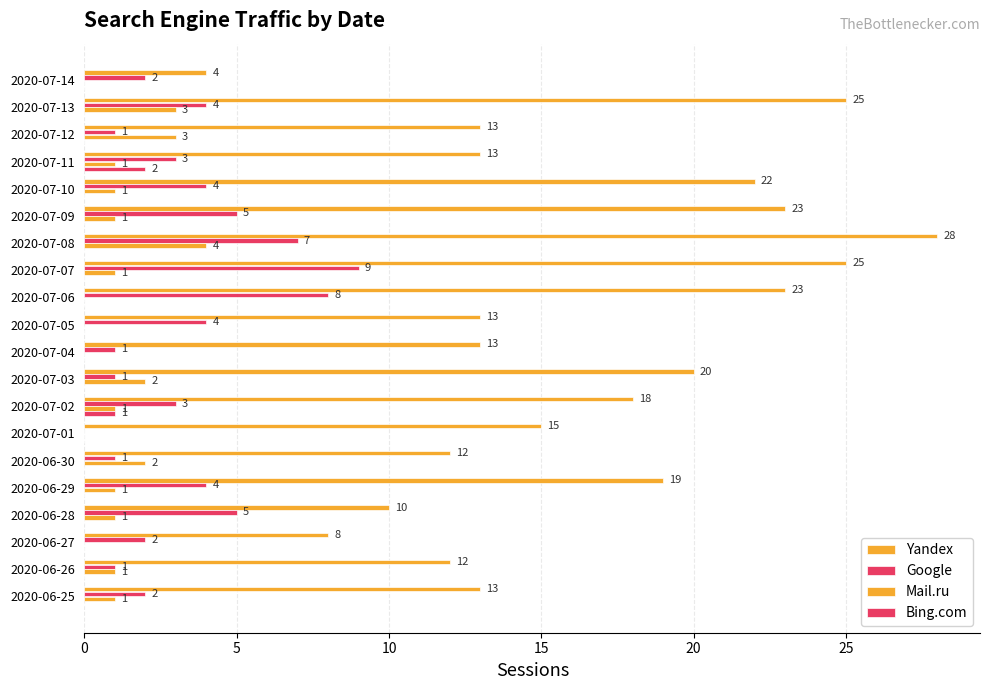

How many positive values does the Mail.ru series have?

14